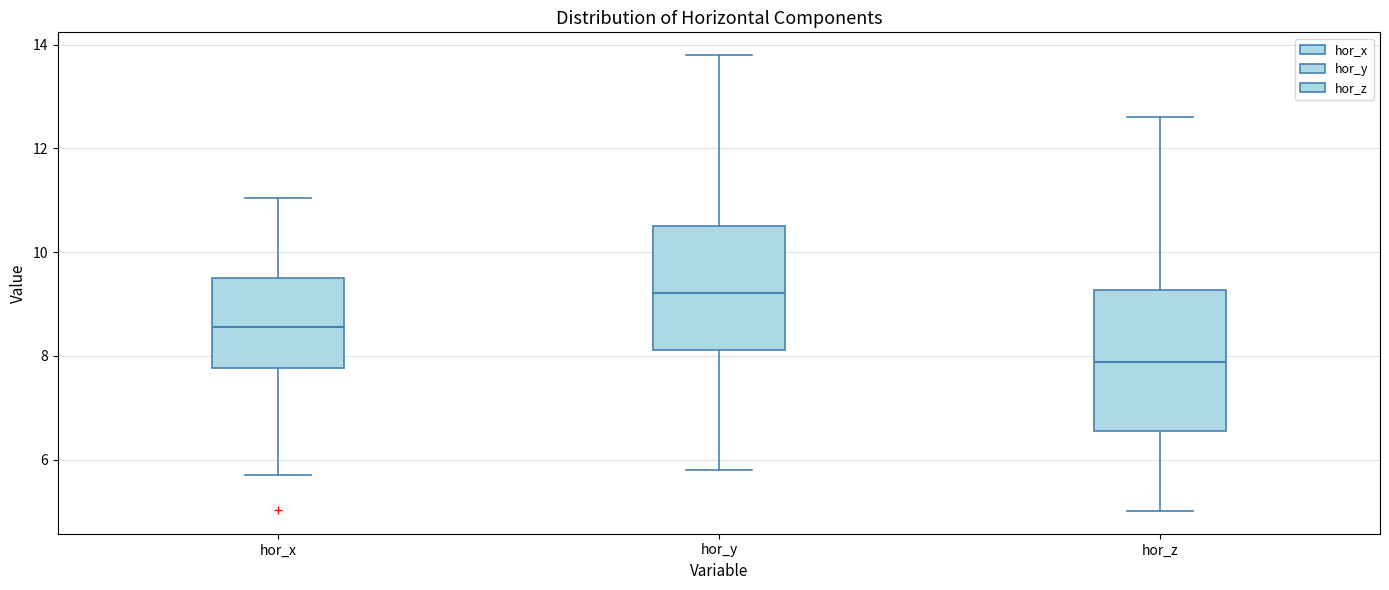

Reading left to right, read every box against the y-axis: the position of its median line, the range the box covers, and the ends of its whiskers. The values are not printed on the chart, so give them approximately, as read against the axis.

hor_x: median 8.6, box 7.8 to 9.4, whiskers 5.8 to 11.0
hor_y: median 9.2, box 8.2 to 10.6, whiskers 5.8 to 13.8
hor_z: median 7.8, box 6.6 to 9.2, whiskers 5.0 to 12.6